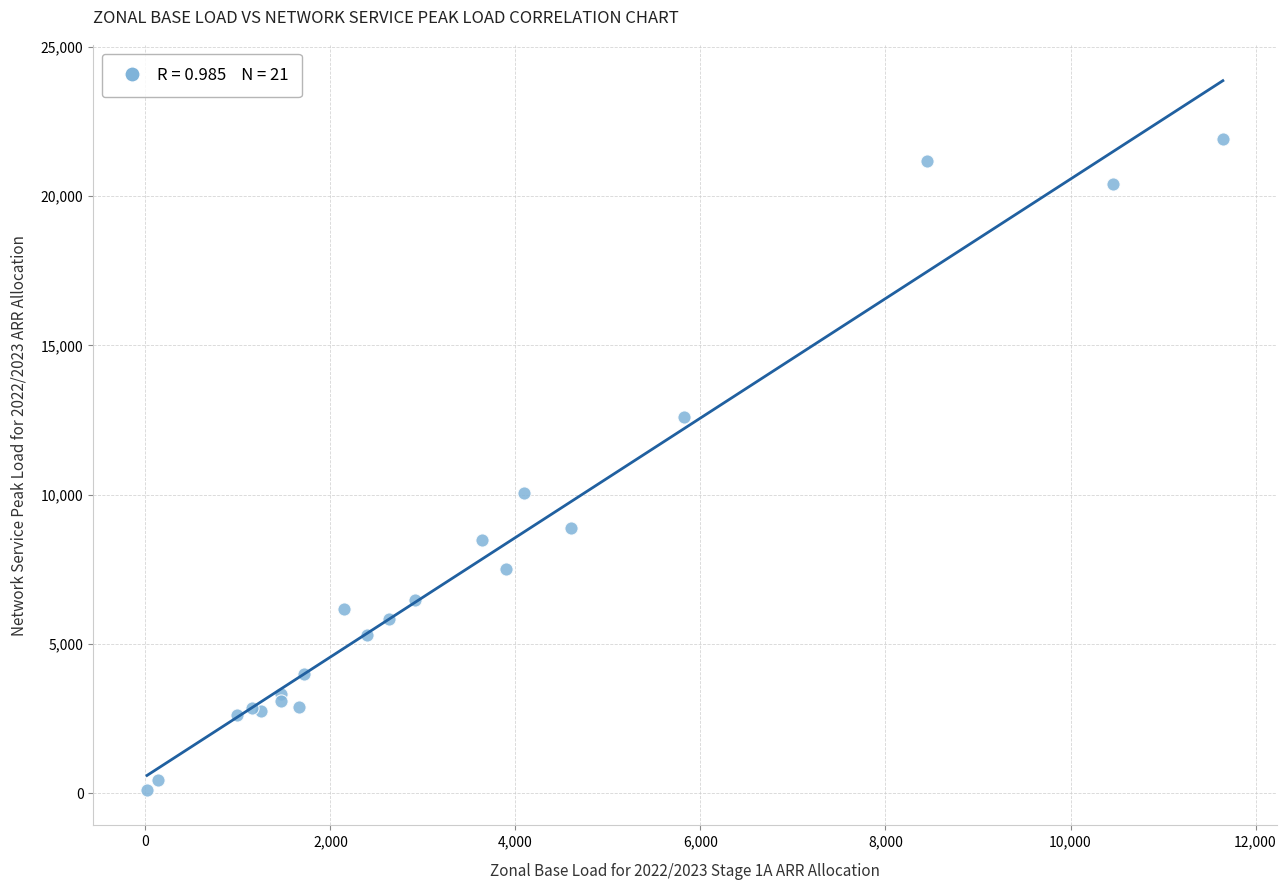

What Y value in the scatter plot is closest to 11015?

10064.1